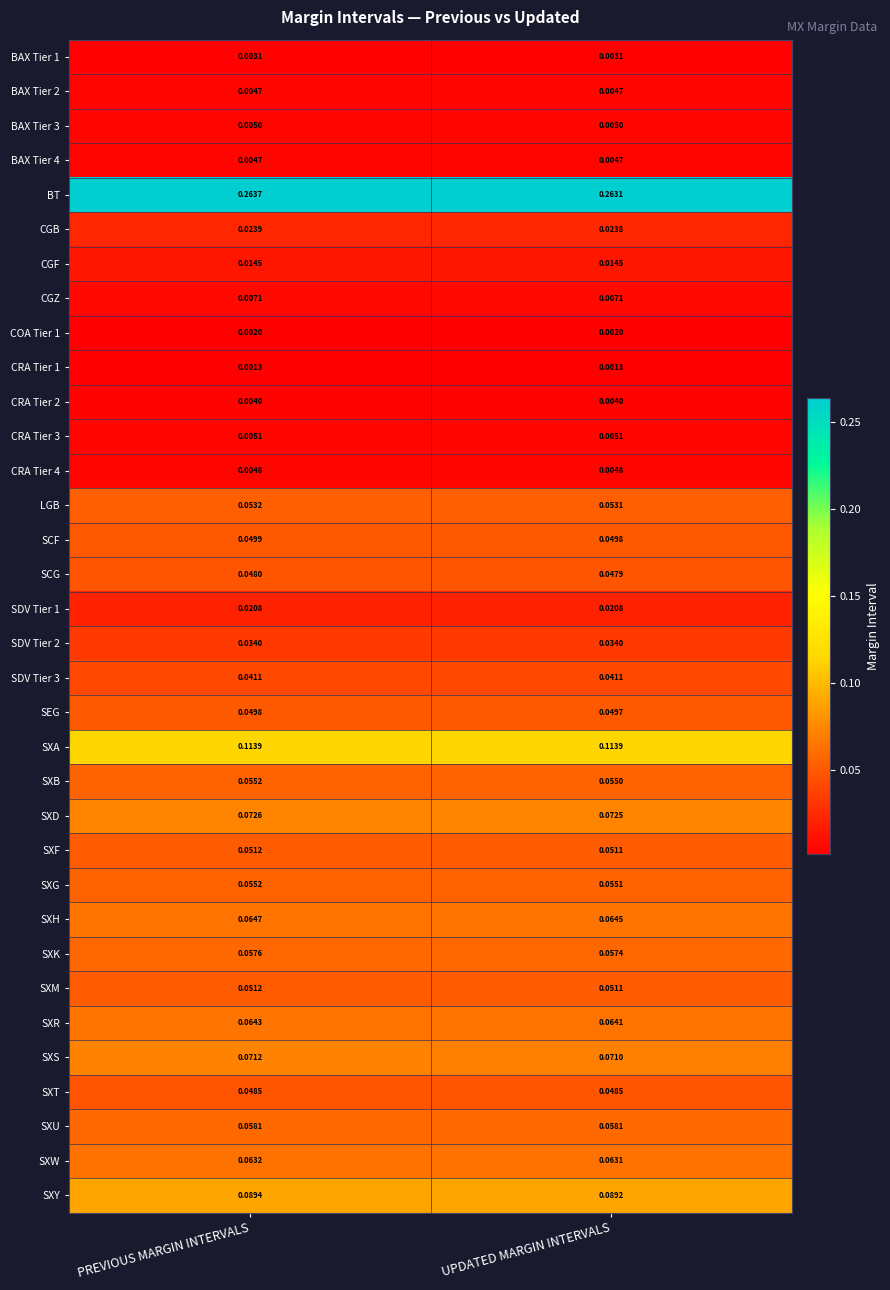

Between PREVIOUS MARGIN INTERVALS and UPDATED MARGIN INTERVALS, which series saw the biggest shift?

BT